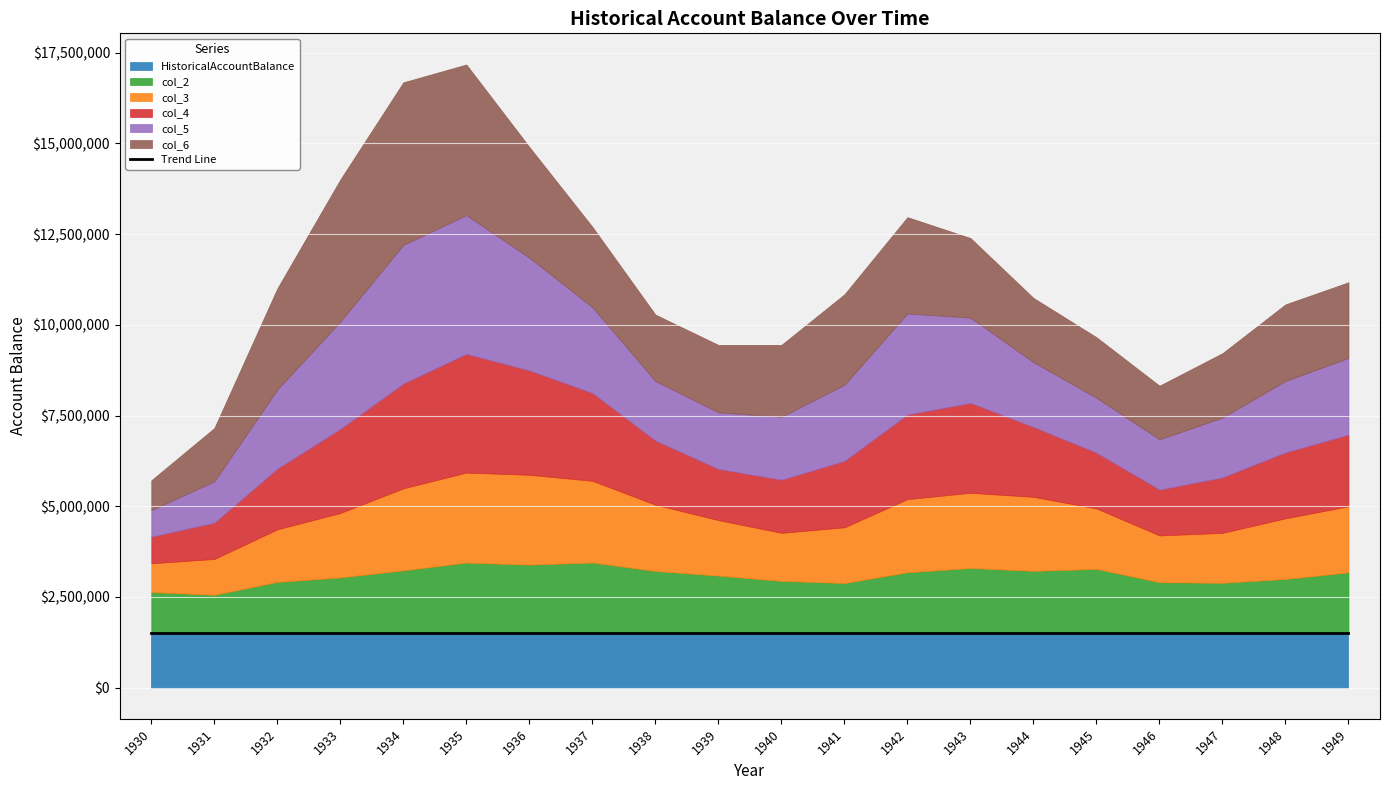

How many values in the col_3 series are below 1776388?

10